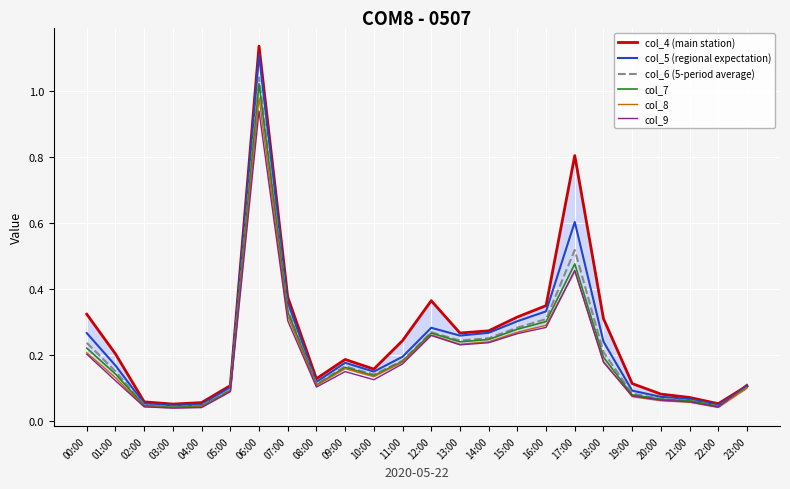

What are all the series names shown in the legend?

col_4 (main station), col_5 (regional expectation), col_6 (5-period average), col_7, col_8, col_9